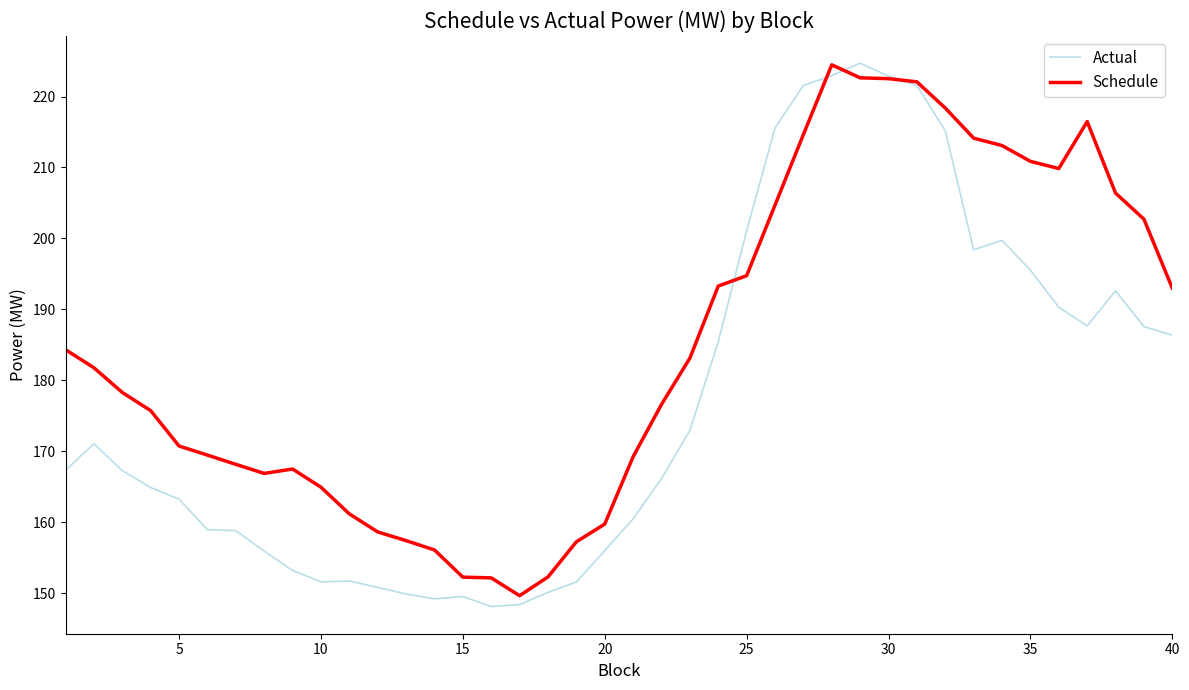

Which series has the largest total across all categories?

Schedule